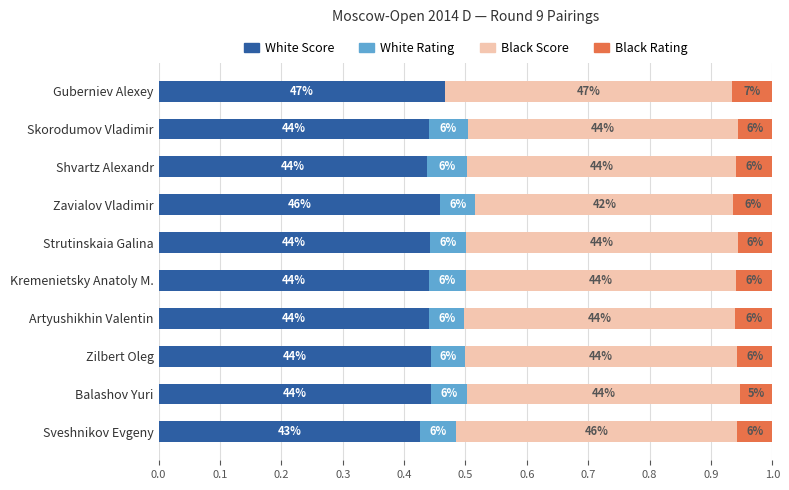

What are all the series names shown in the legend?

White Score, White Rating, Black Score, Black Rating